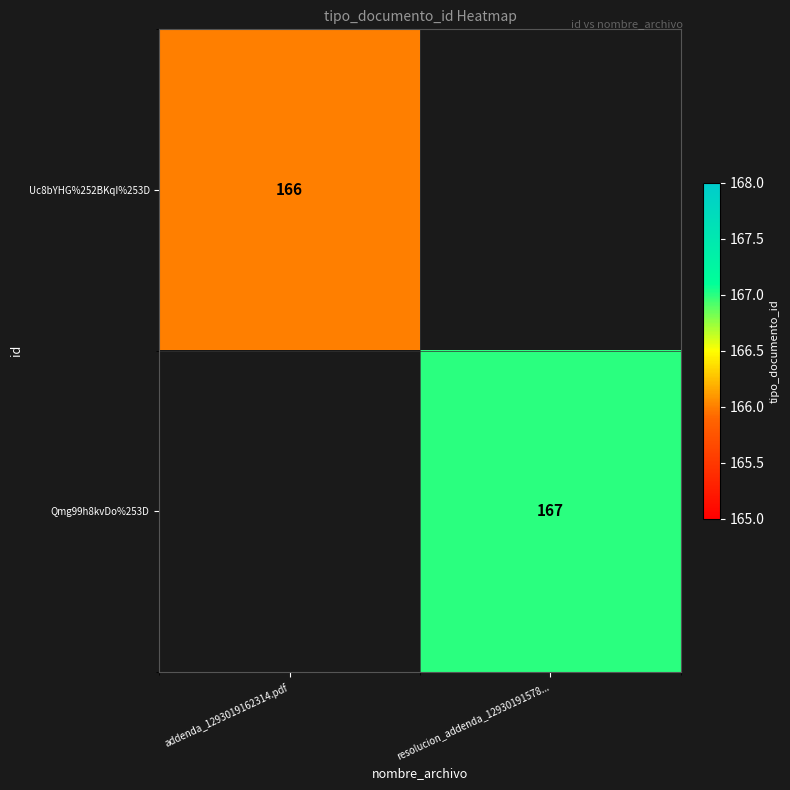

True or false: Uc8bYHG%252BKqI%253D has a value of 166 at addenda_1293019162314.pdf.

True